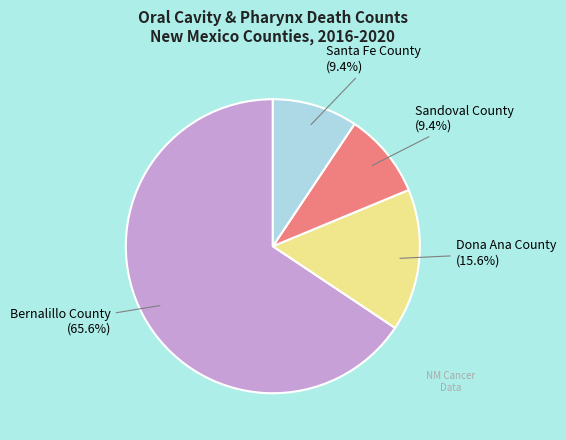

Combined, what portion of the pie is Sandoval County and Dona Ana County?

25.0%